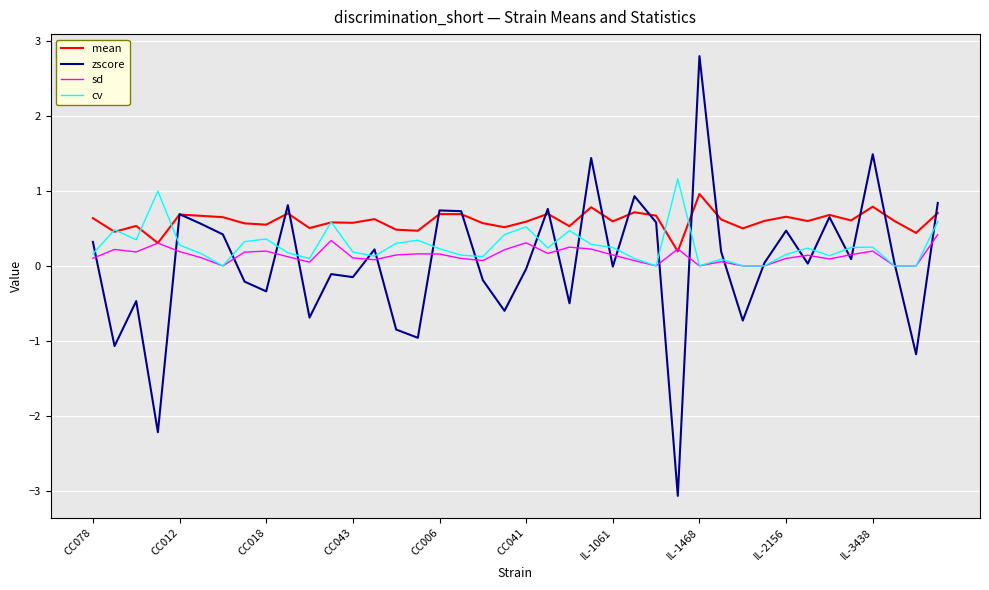

What are all the series names shown in the legend?

mean, zscore, sd, cv